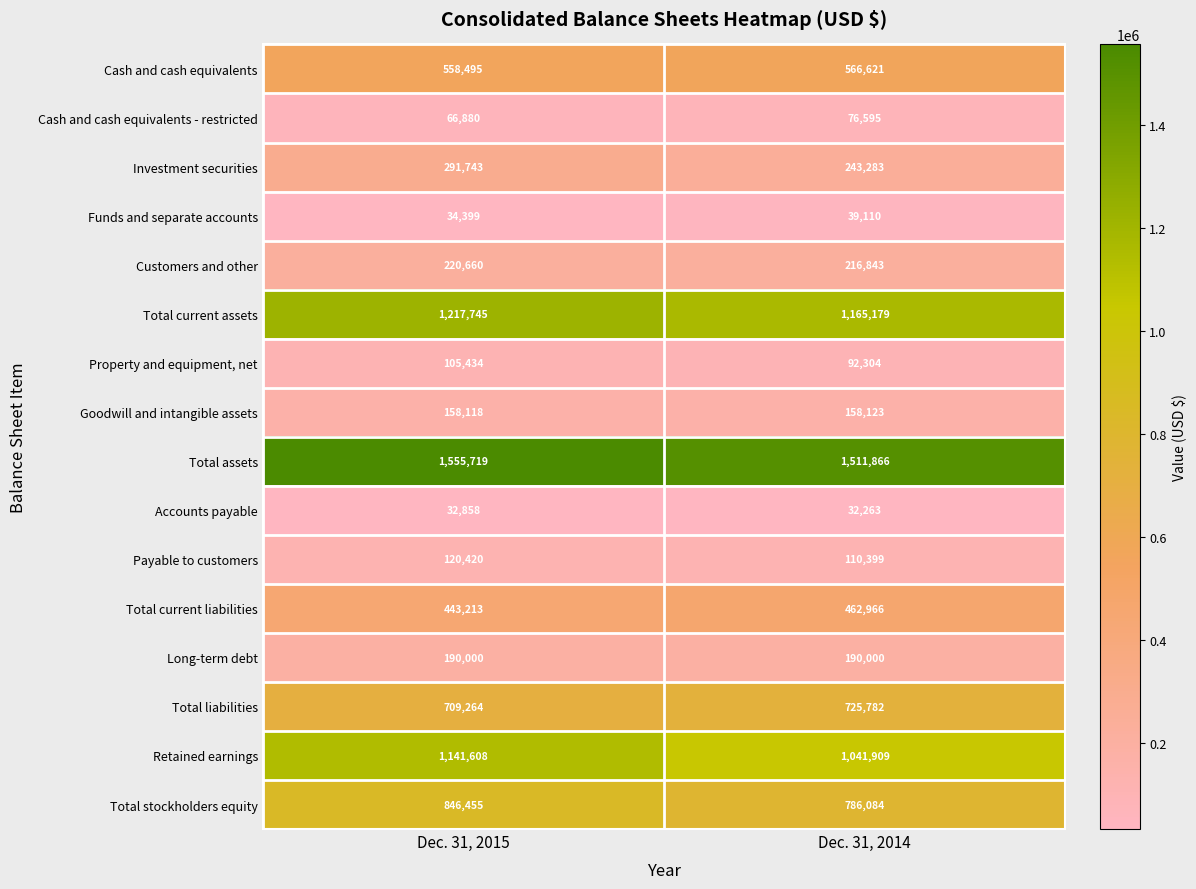

What is the total value across all series at Dec. 31, 2014?

7419327